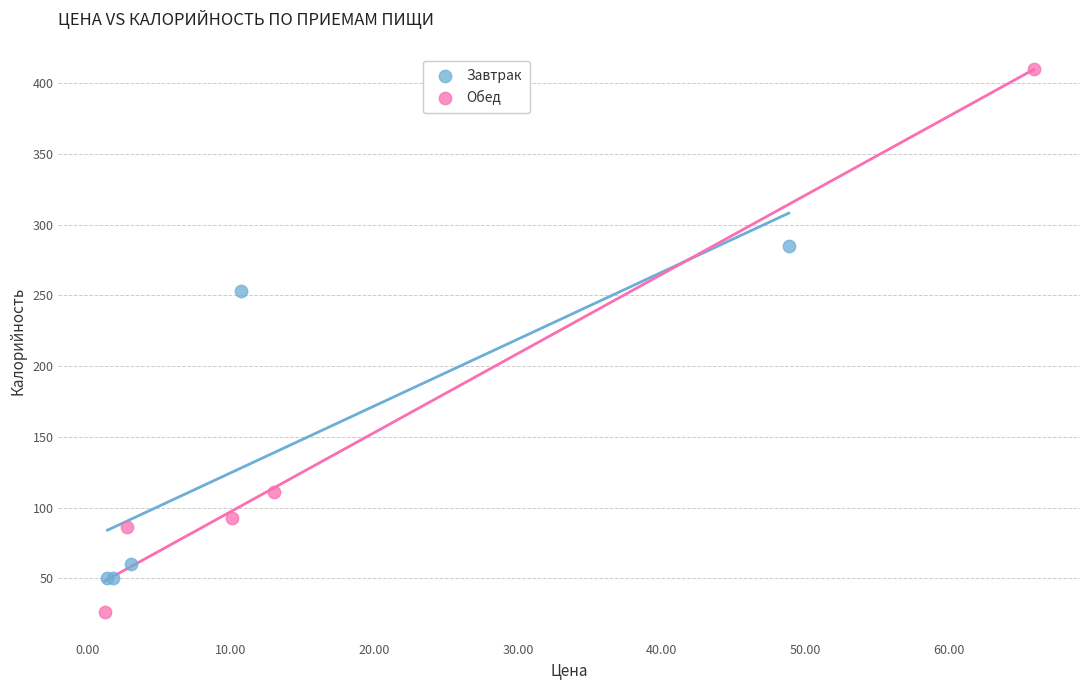

Which series reaches the maximum Y coordinate?

Обед